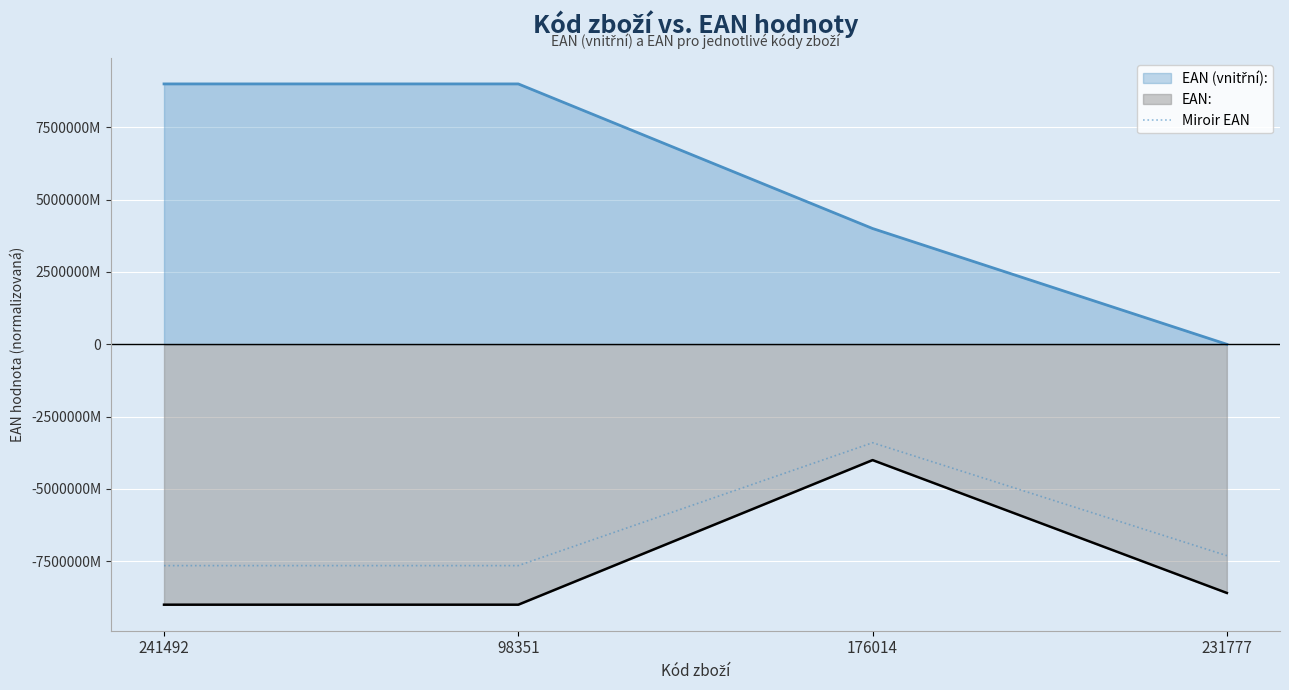

Reading left to right, what are all the values shown in this chart?

-7651152351324.8	-7651152350666.1	-3402455564368.4	-7306209507168.6